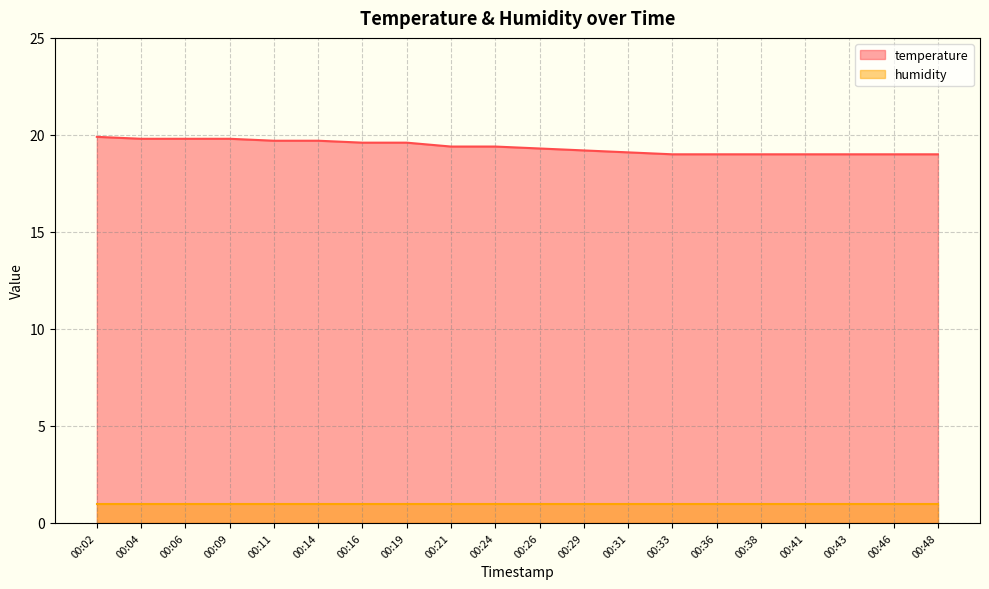

At which category does the chart reach its minimum across all series?

00:33